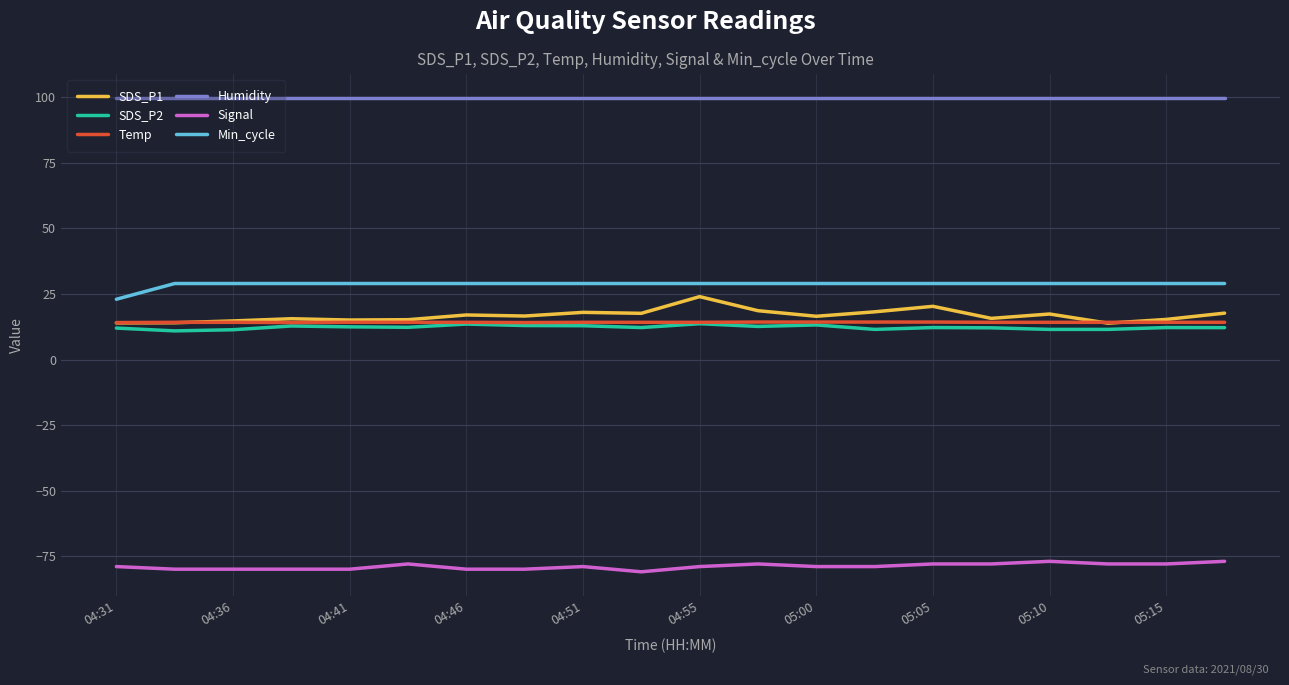

Count the Signal values in the range -80 to -78.

17